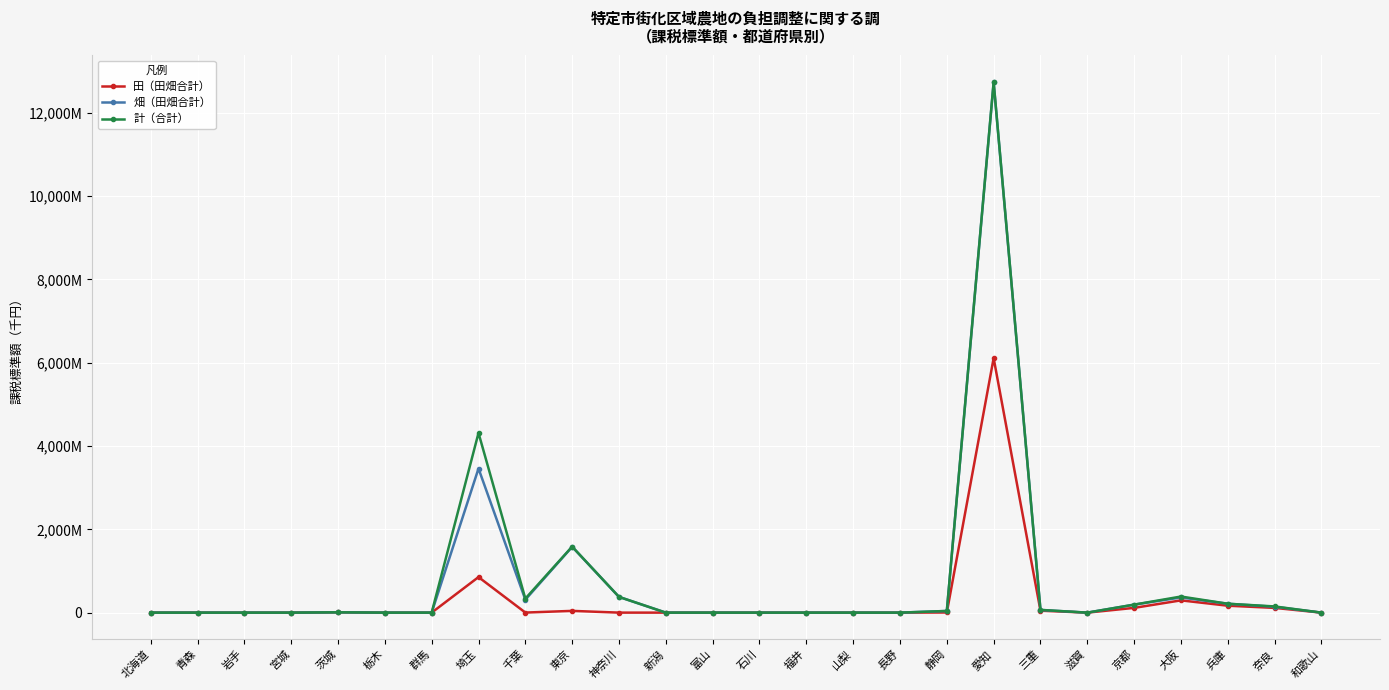

What is the label of the 12th point from the right?

福井